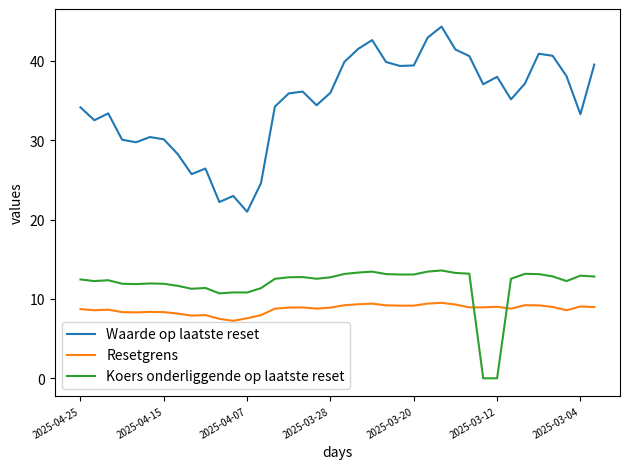

What is the maximum value for Resetgrens?

9.5